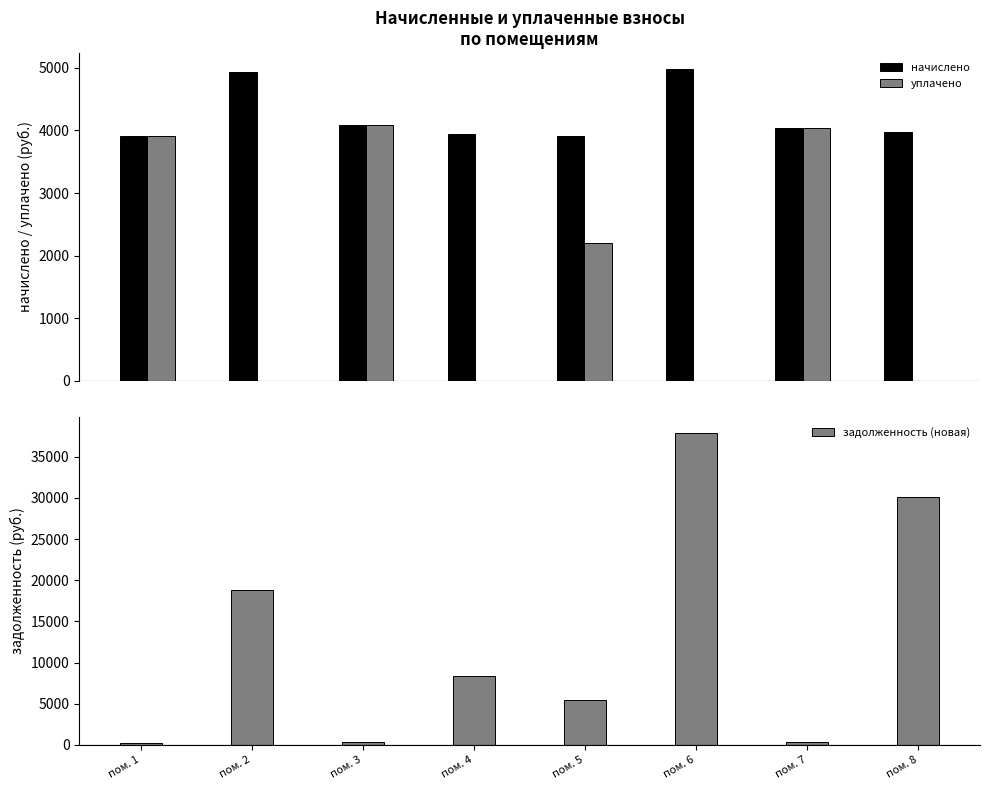

Reading left to right, transcribe all the data shown in this chart.

начислено: пом. 1=3911.4	пом. 2=4941.7	пом. 3=4089.5	пом. 4=3949.6	пом. 5=3905.0	пом. 6=4986.2	пом. 7=4045.0	пом. 8=3968.6
уплачено: пом. 1=3912.0	пом. 2=0.0	пом. 3=4089.6	пом. 4=0.0	пом. 5=2200.0	пом. 6=0.0	пом. 7=4045.0	пом. 8=0.0
задолженность (новая): пом. 1=298.2	пом. 2=18803.0	пом. 3=340.8	пом. 4=8411.4	пом. 5=5498.9	пом. 6=37893.6	пом. 7=337.1	пом. 8=30160.2